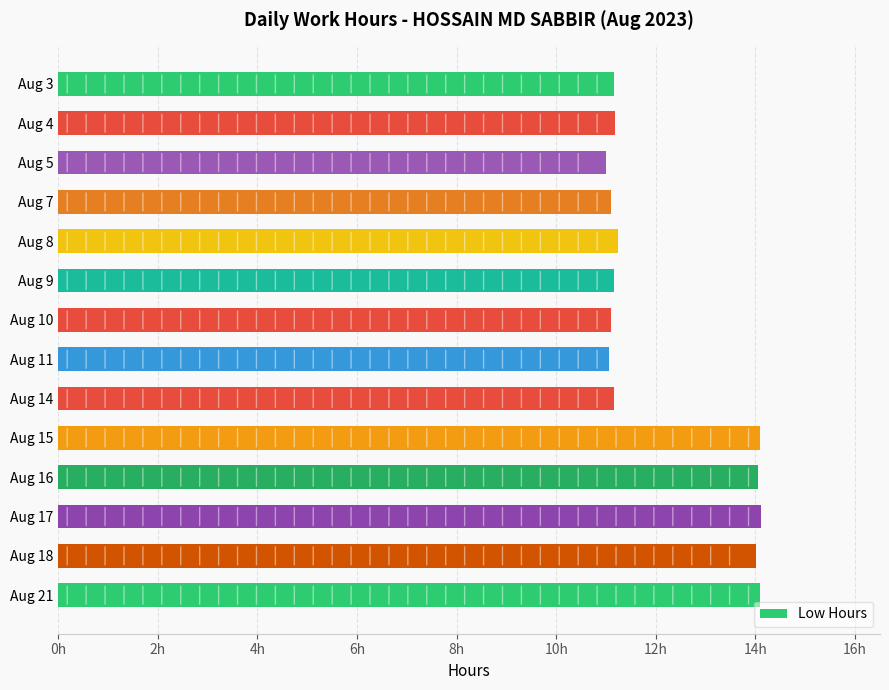

Are the bars horizontal?

Yes